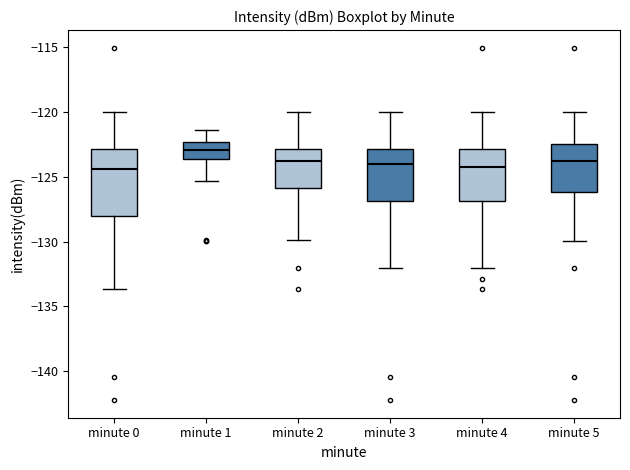

Comparing the boxes themselves (not the whiskers), which one is the tallest?

minute 0